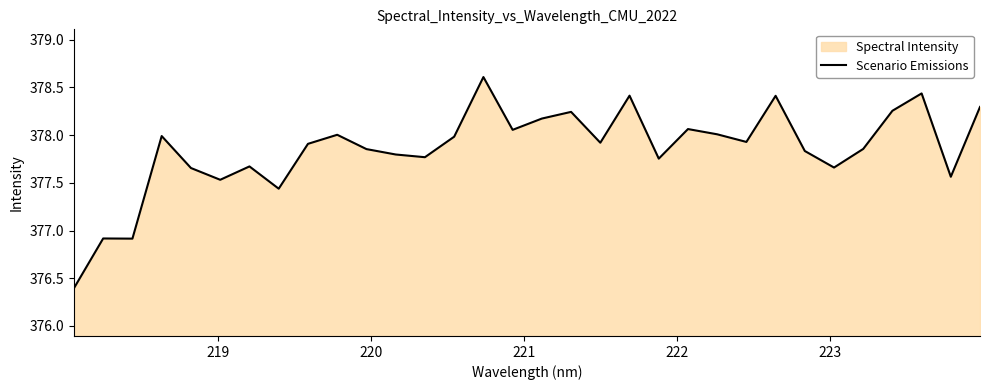

What is the difference between the maximum and minimum values?

2.2